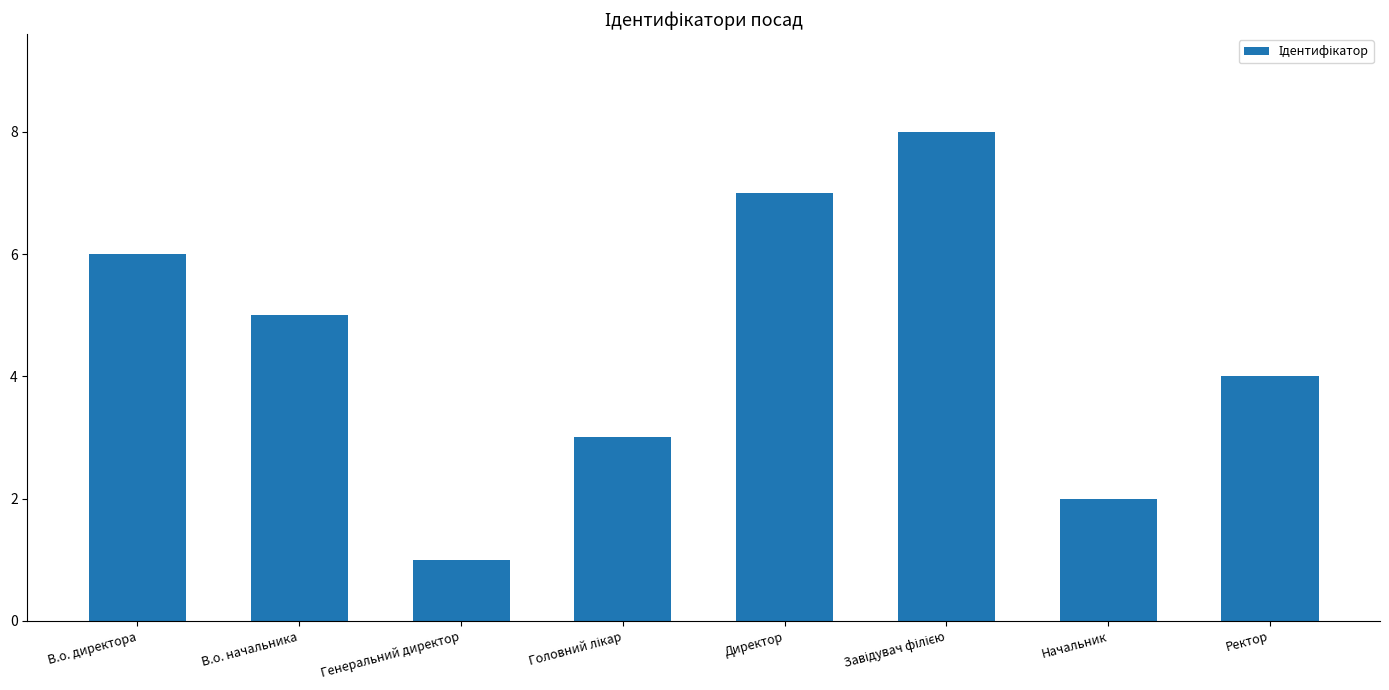

What is the change in value from Начальник to Ректор?

+2